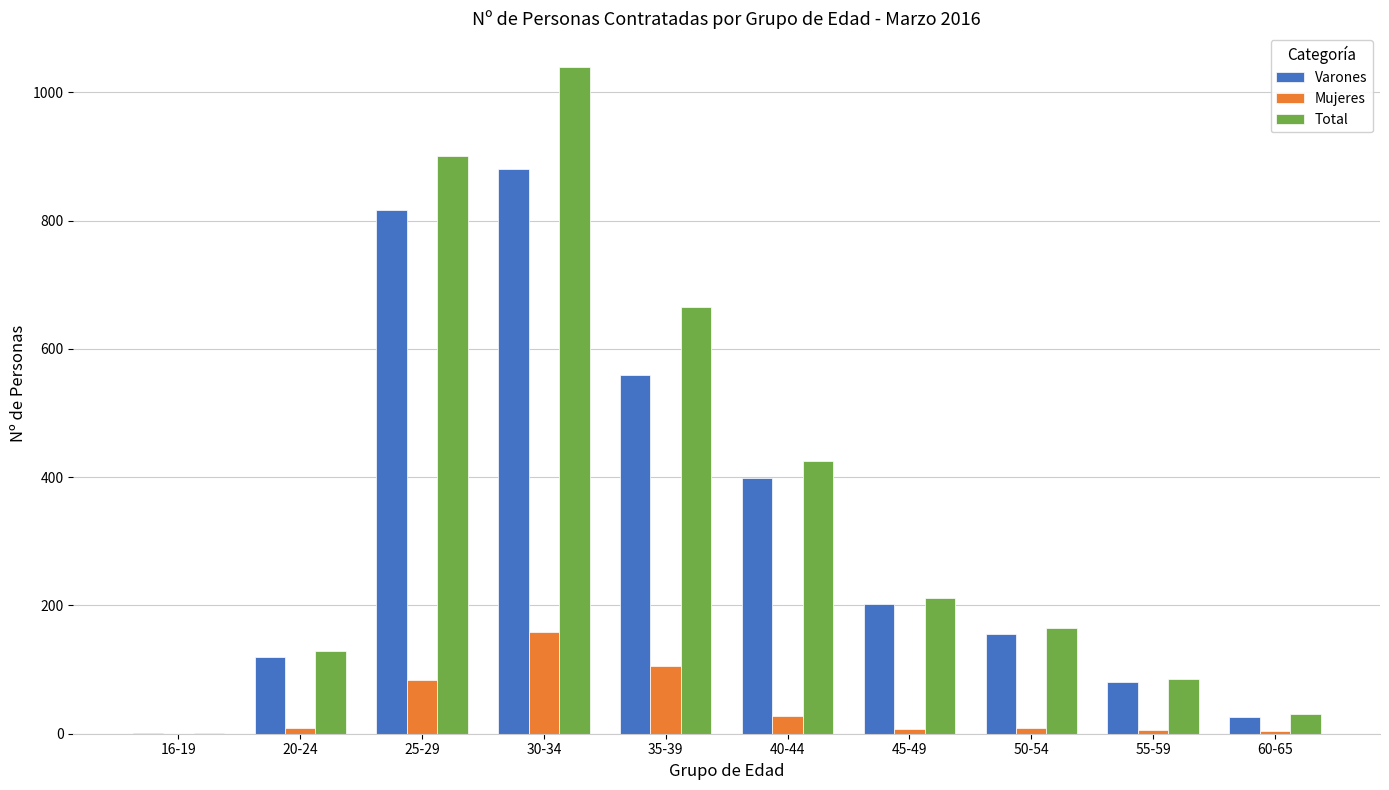

Read the Mujeres value at 45-49, to the nearest 10.

10